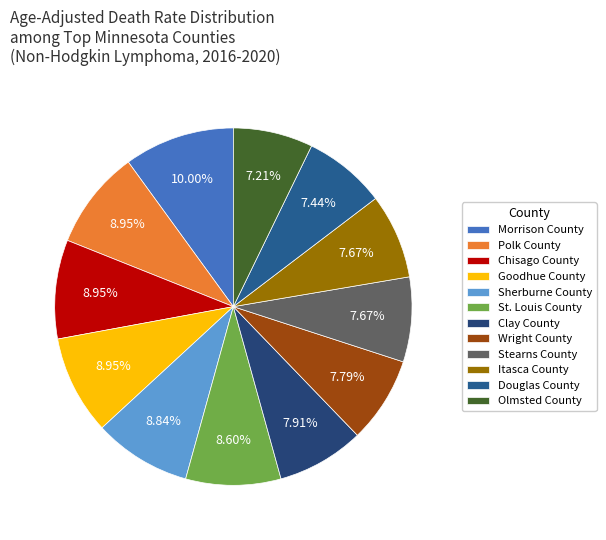

What is the largest slice in the pie chart?

Morrison County